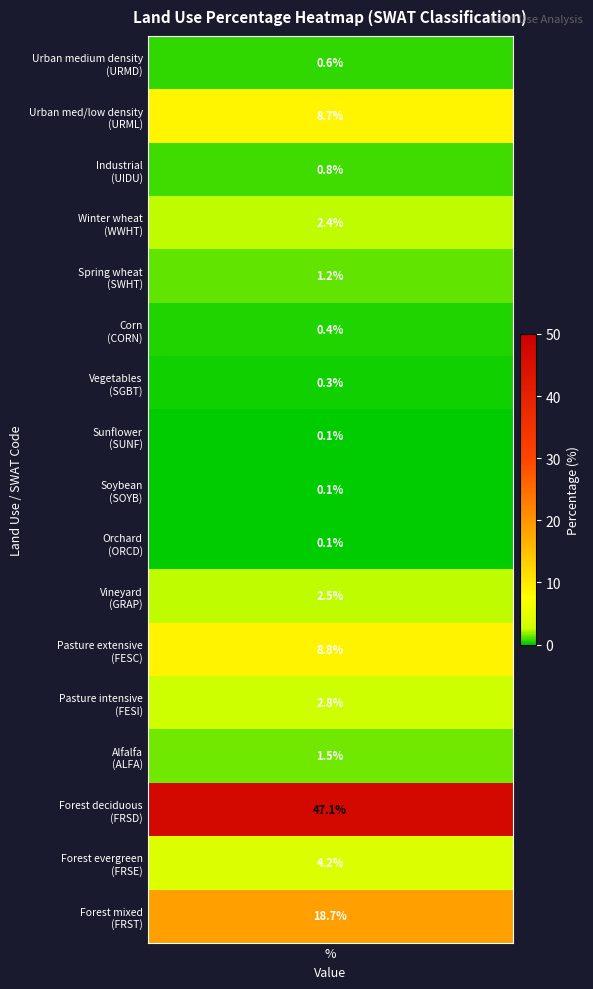

Count the number of categories in the chart.

17